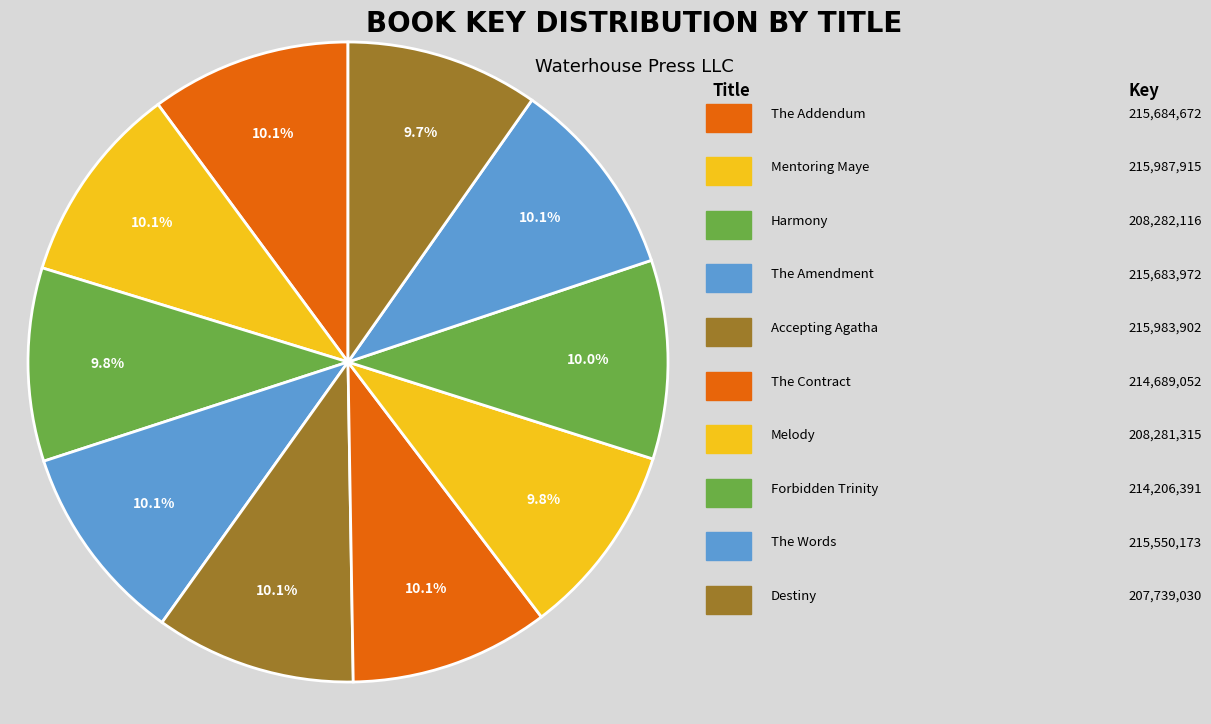

How many segments does this pie chart have?

10